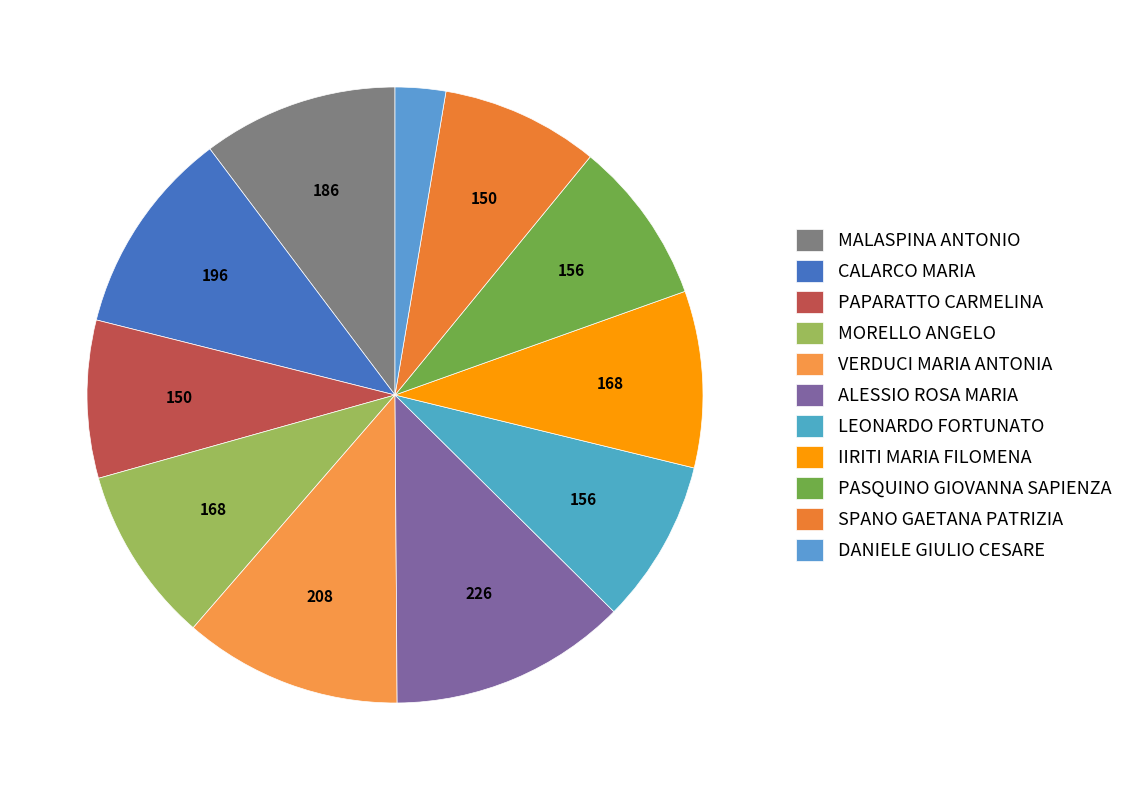

What percentage is NOT represented by LEONARDO FORTUNATO?

91.4%